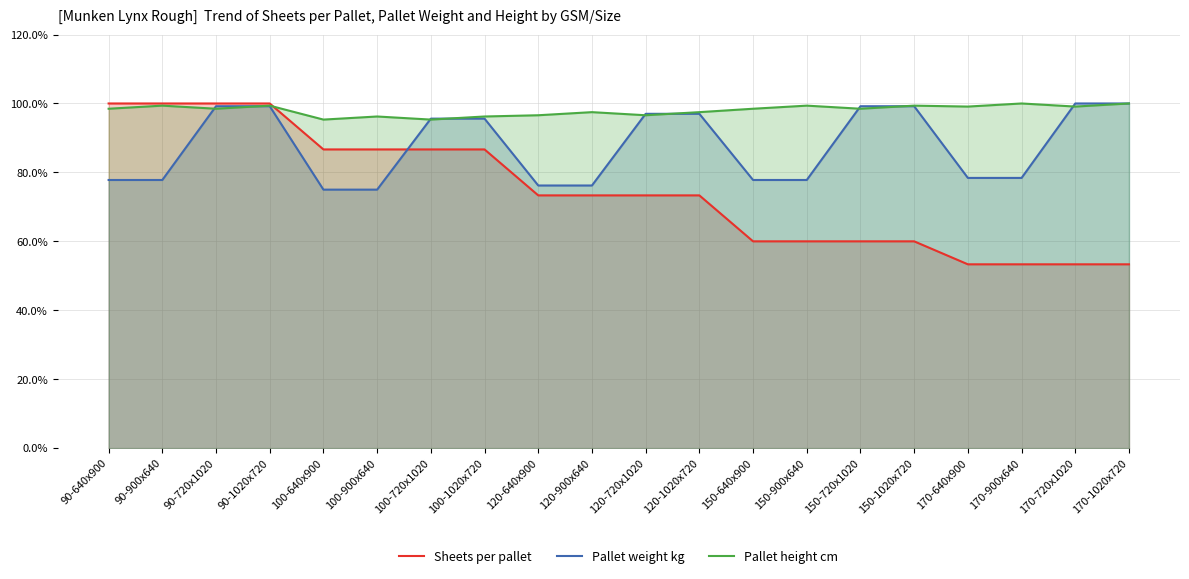

Does the chart have visible grid lines?

Yes